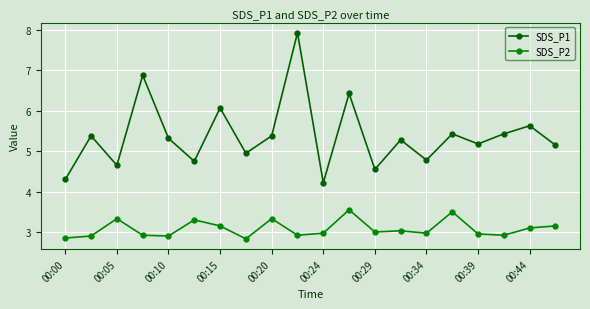

True or false: SDS_P1 and SDS_P2 intersect in this chart.

False